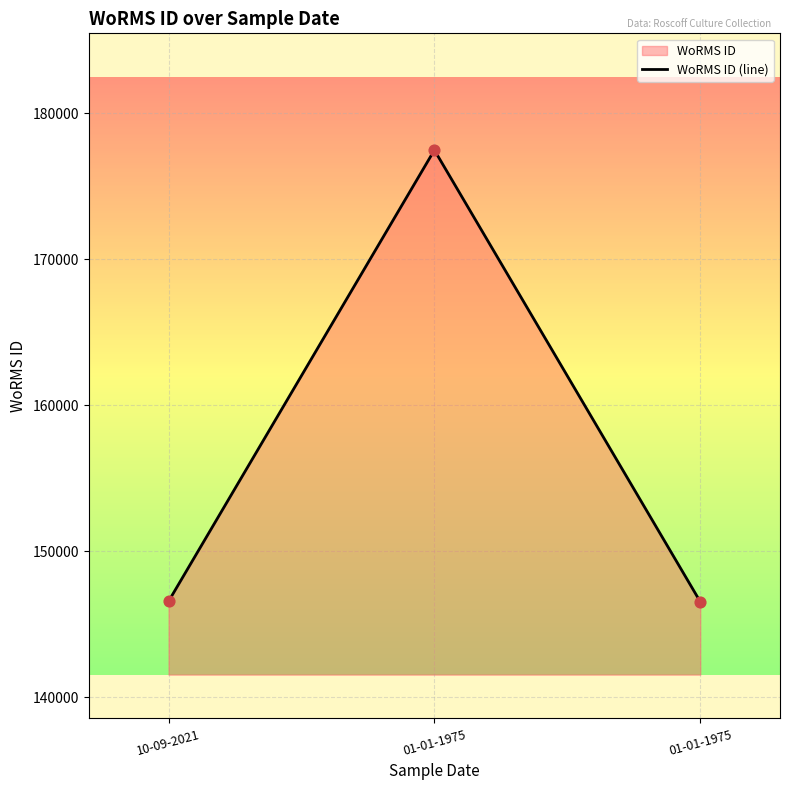

Which has a higher value, 10-09-2021 or 01-01-1975?

01-01-1975